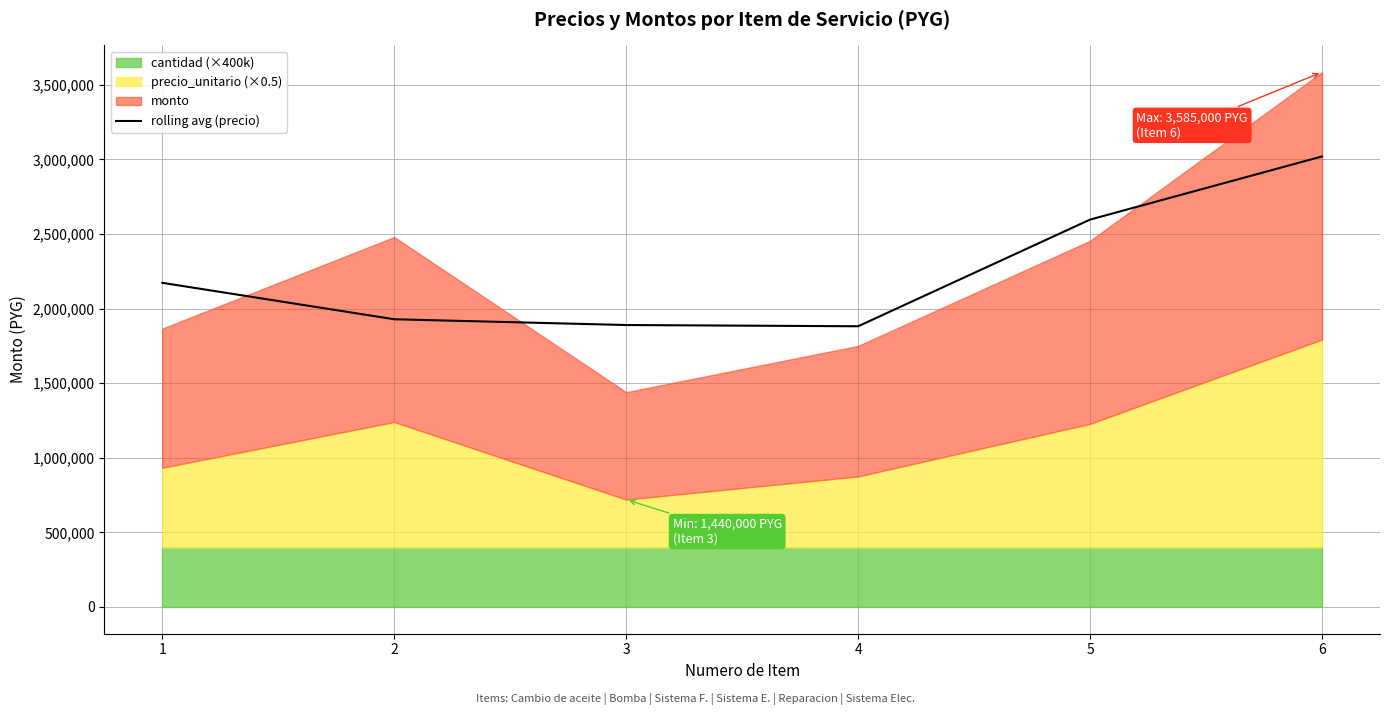

The value of rolling avg (precio) at 5 is 4365248.3. True or false?

False